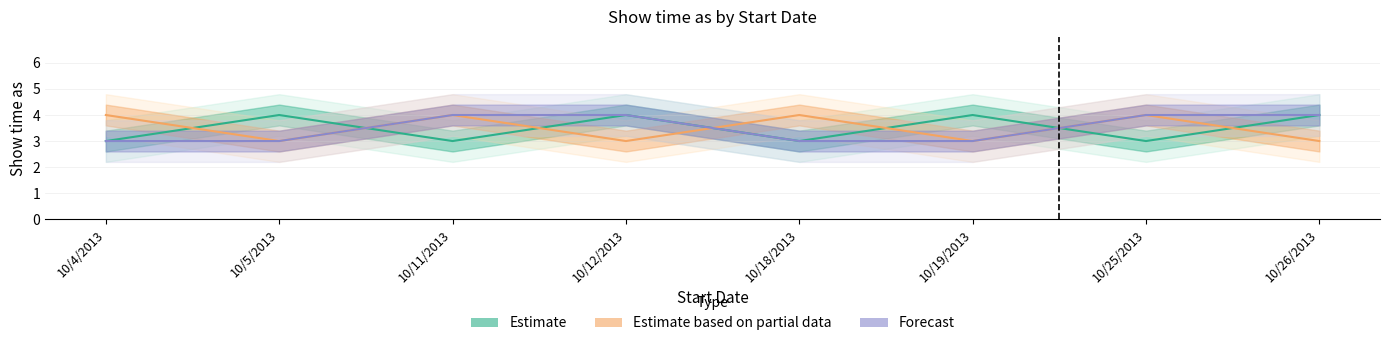

How many lines are shown in the chart?

3